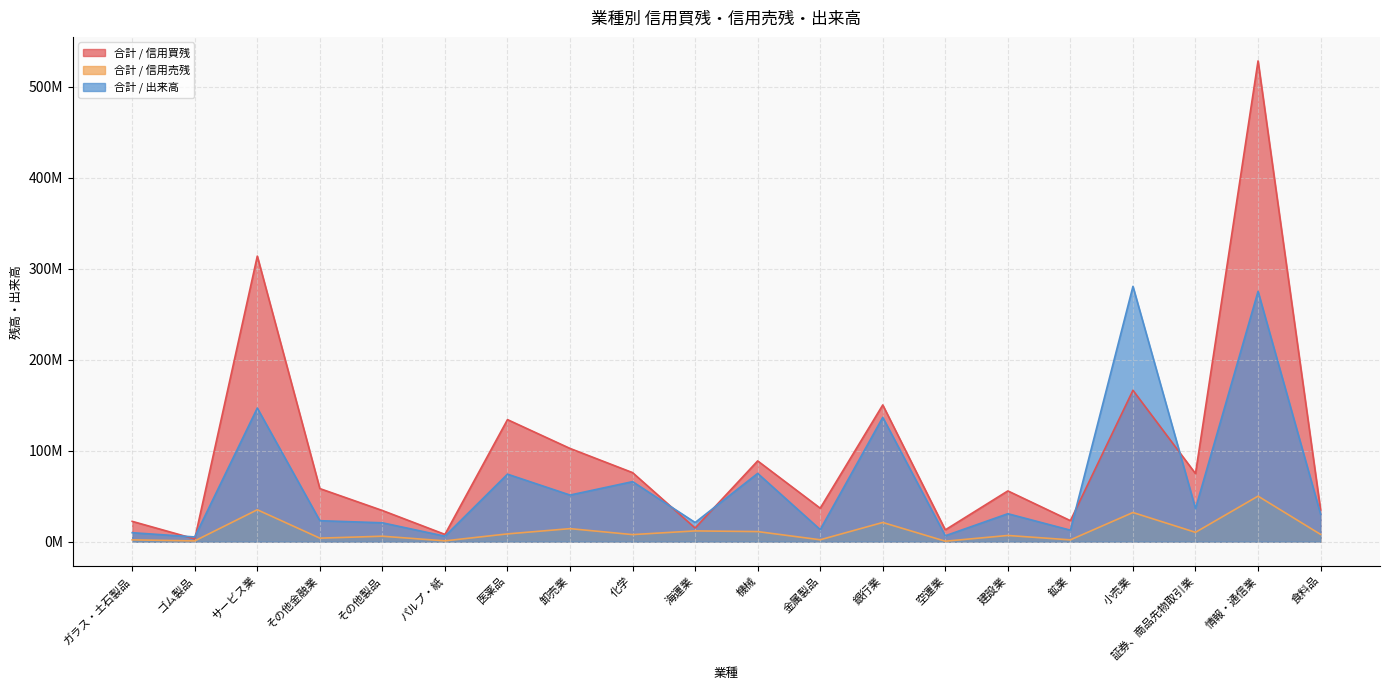

True or false: 合計 / 出来高 has more than 2 points higher than both neighbors.

True